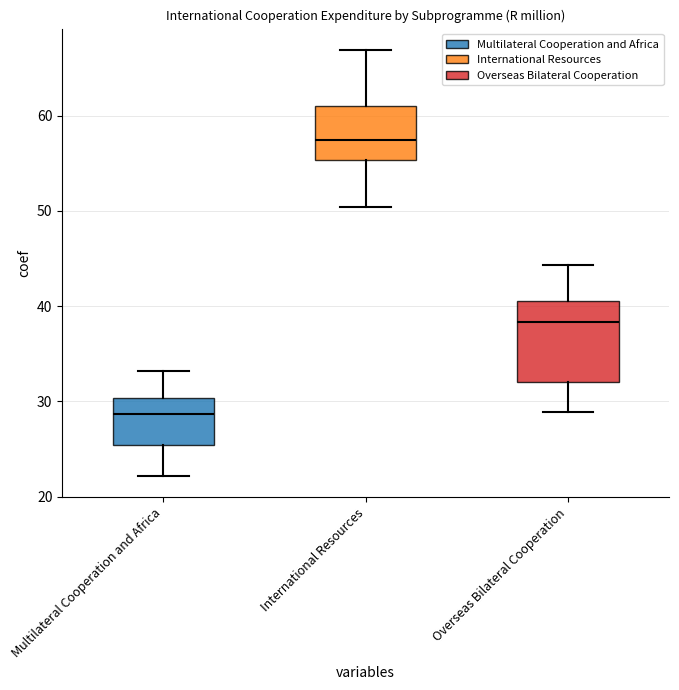

Reading left to right, transcribe this box plot: for each box, give where its median line is, the range the box spans, and where its two whiskers end, as read against the y-axis. The values are not printed on the chart, so give them approximately, as read against the axis.

Multilateral Cooperation and Africa: median 29, box 25 to 30, whiskers 22 to 33
International Resources: median 57, box 55 to 61, whiskers 50 to 67
Overseas Bilateral Cooperation: median 38, box 32 to 41, whiskers 29 to 44